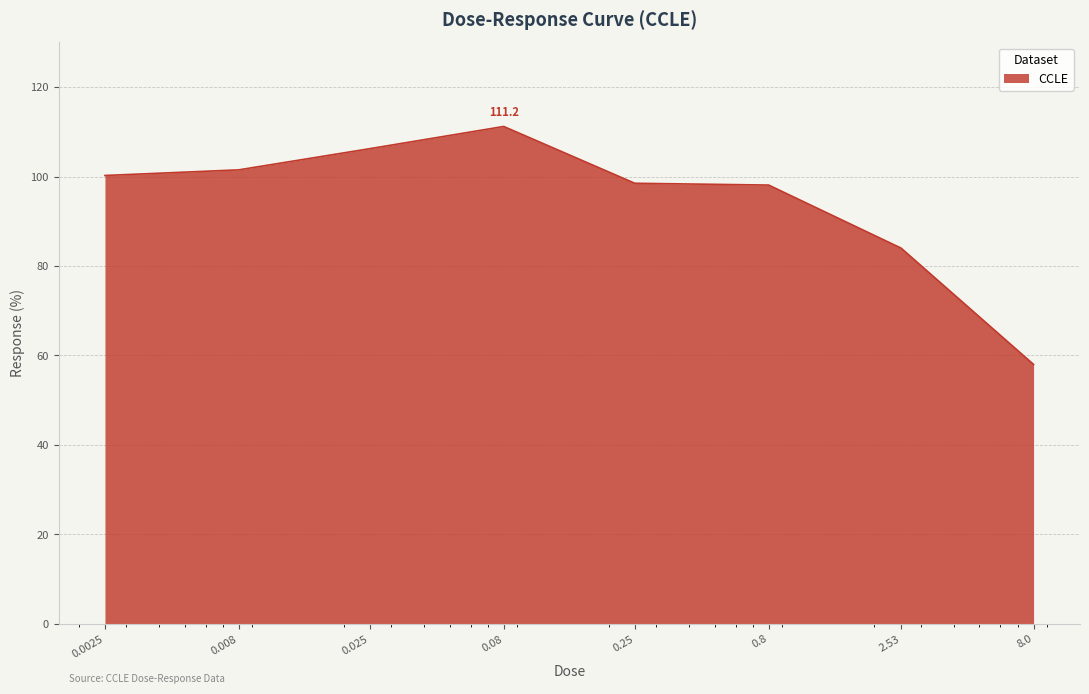

What is the average value?

94.7